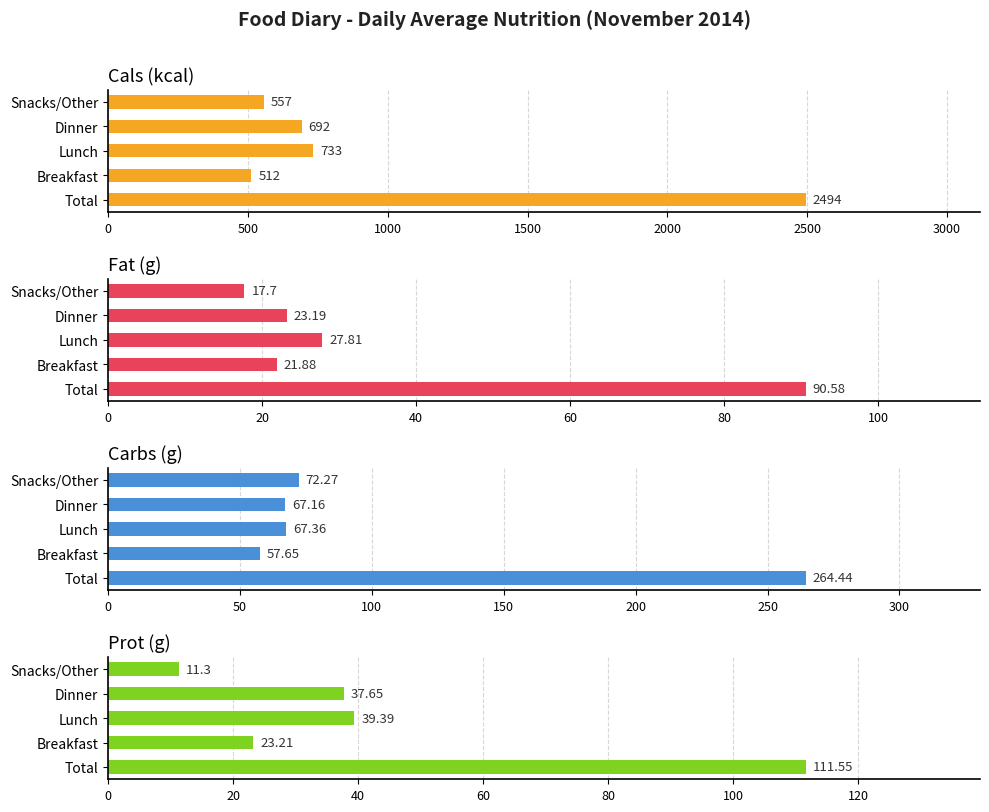

What is the value of the Fat (g) bar at the 4th from the left?

23.2